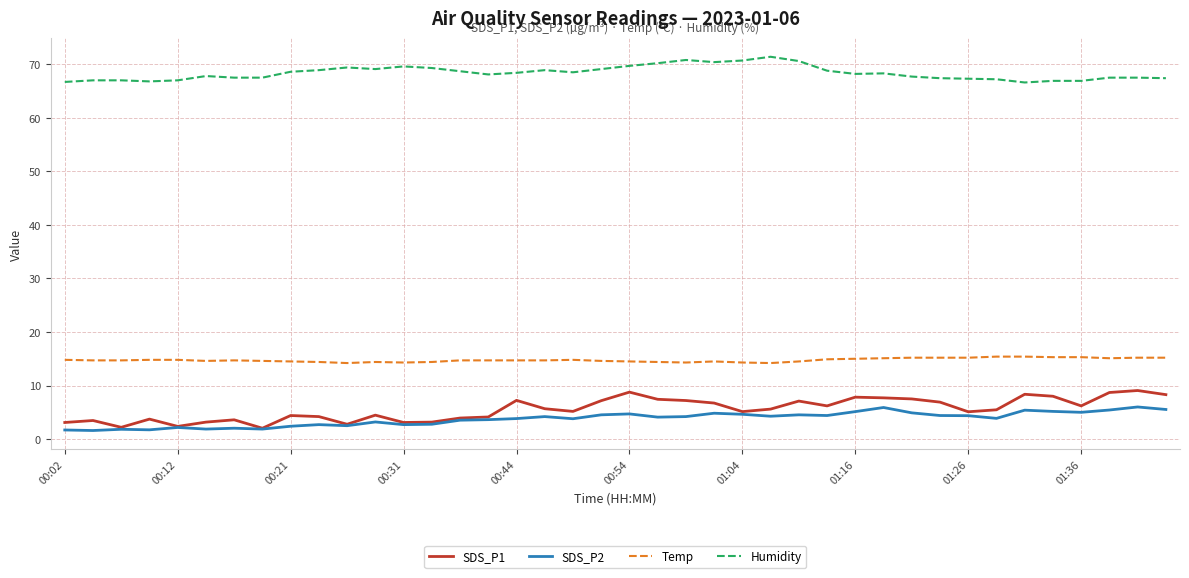

True or false: SDS_P2 and Temp cross at least once.

False